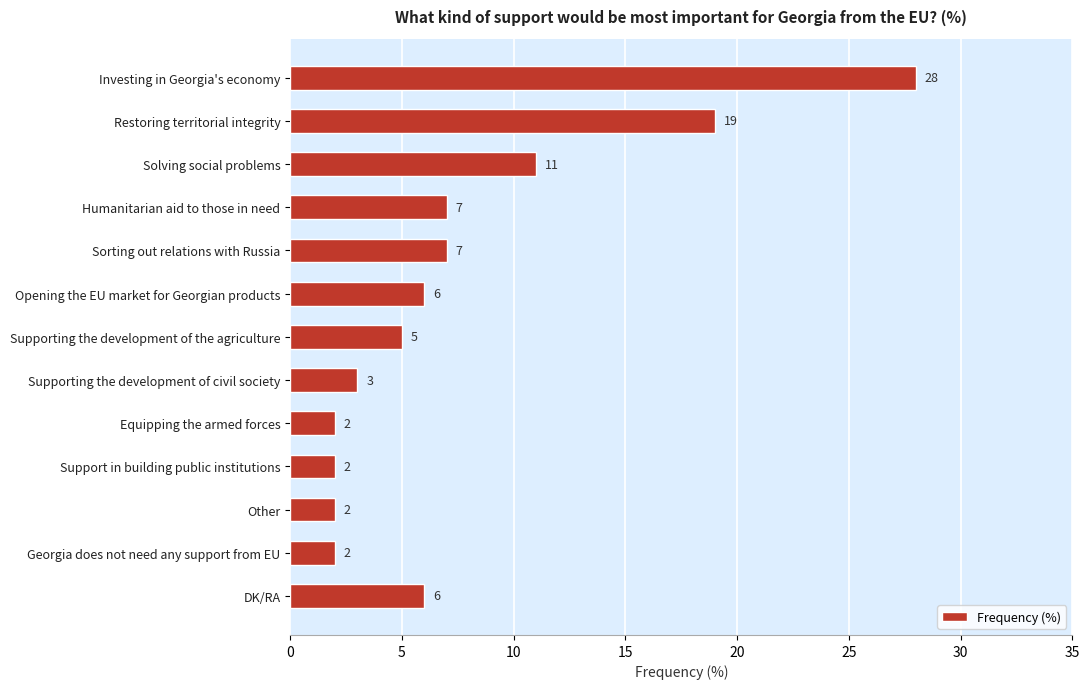

What is the difference between the maximum and minimum values?

26